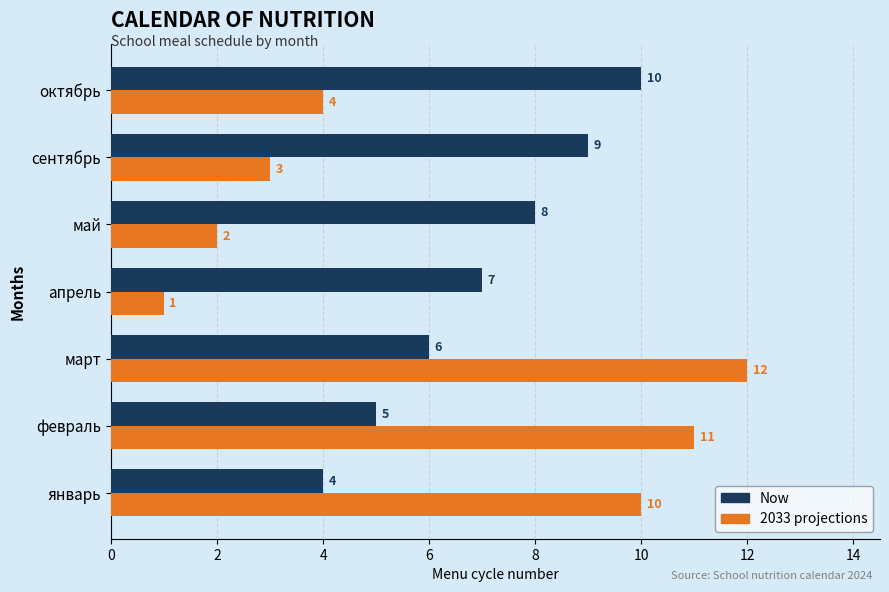

Which series changed the most between январь and апрель?

2033 projections